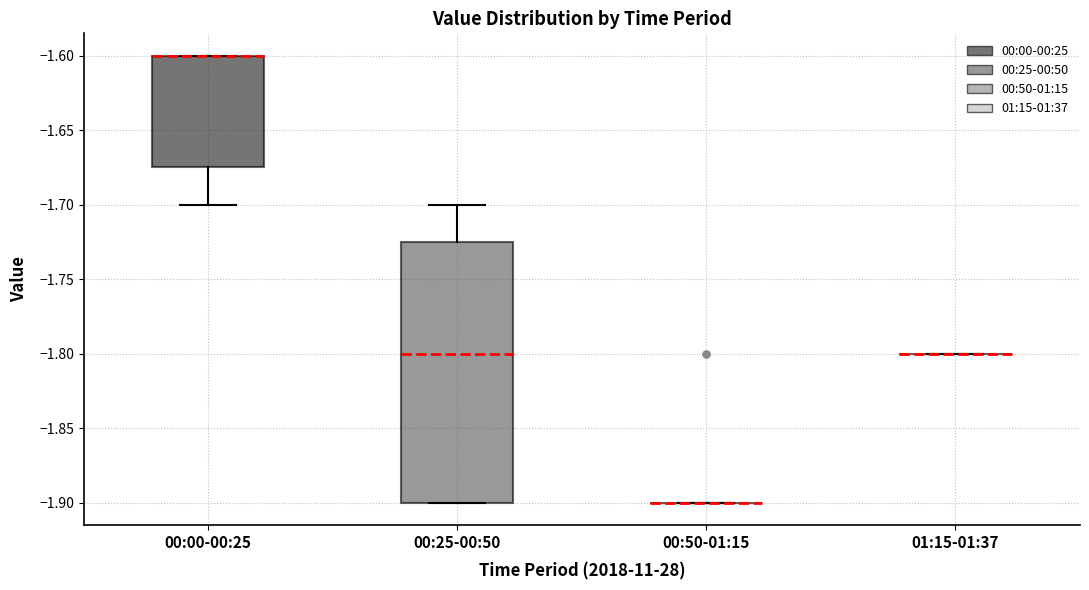

Reading left to right, transcribe this box plot: for each box, give where its median line is, the range the box spans, and where its two whiskers end, as read against the y-axis. The values are not printed on the chart, so give them approximately, as read against the axis.

00:00-00:25: median -1.600 (drawn on the box's upper edge), box -1.675 to -1.600, whiskers -1.700 to -1.600
00:25-00:50: median -1.800, box -1.900 to -1.725, whiskers -1.900 to -1.700
00:50-01:15: box collapsed to a line at -1.900, whiskers -1.900 to -1.900
01:15-01:37: box collapsed to a line at -1.800, whiskers -1.800 to -1.800